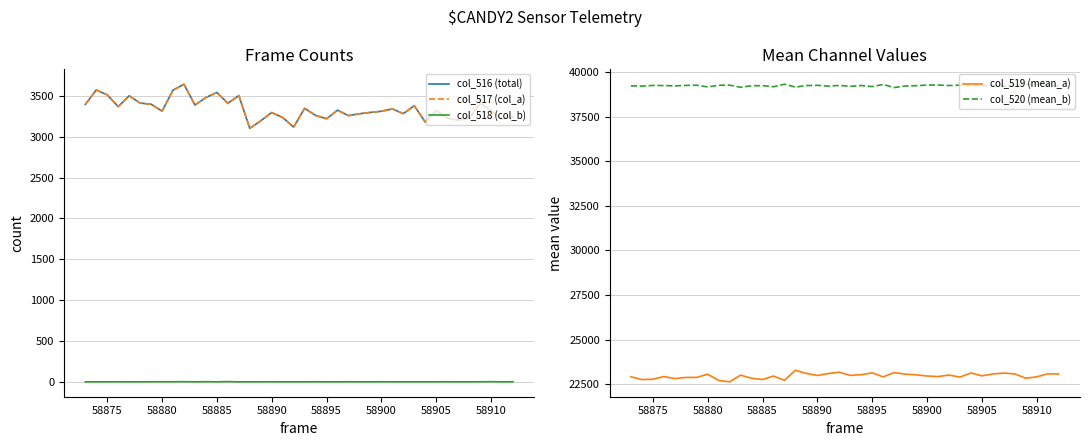

What is the minimum value for col_516 (total)?

3104